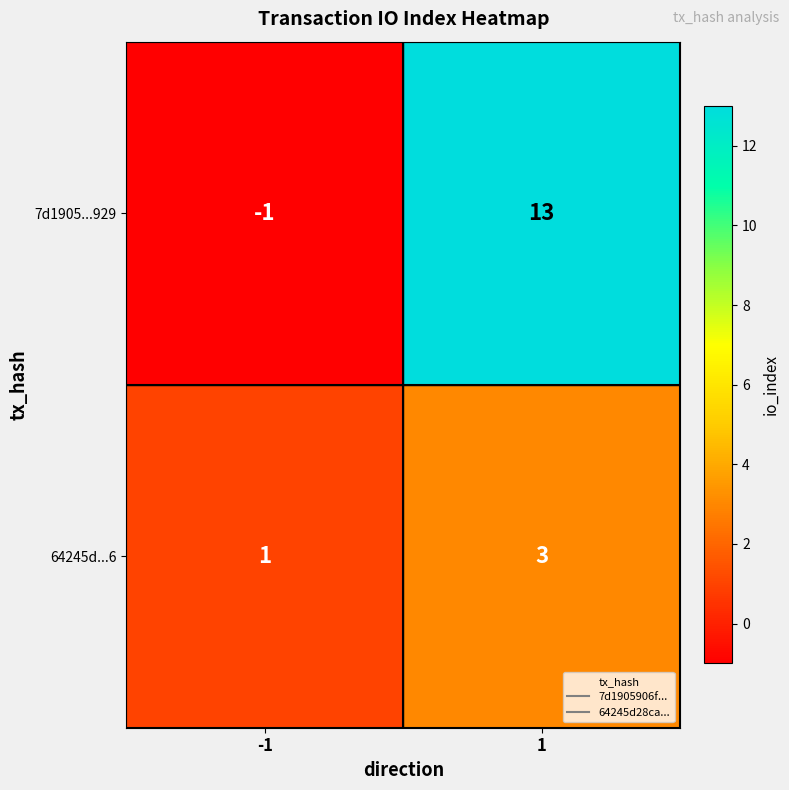

Which series has the widest spread of values?

7d1905...929